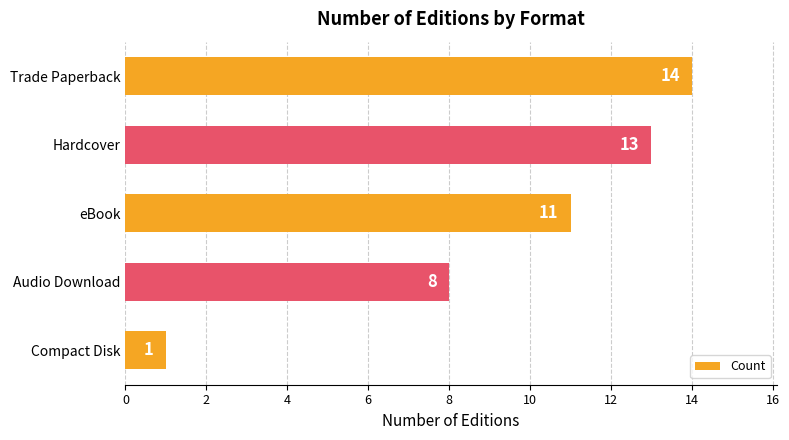

What is the ratio of the value at Trade Paperback to the value at Hardcover?

1.1